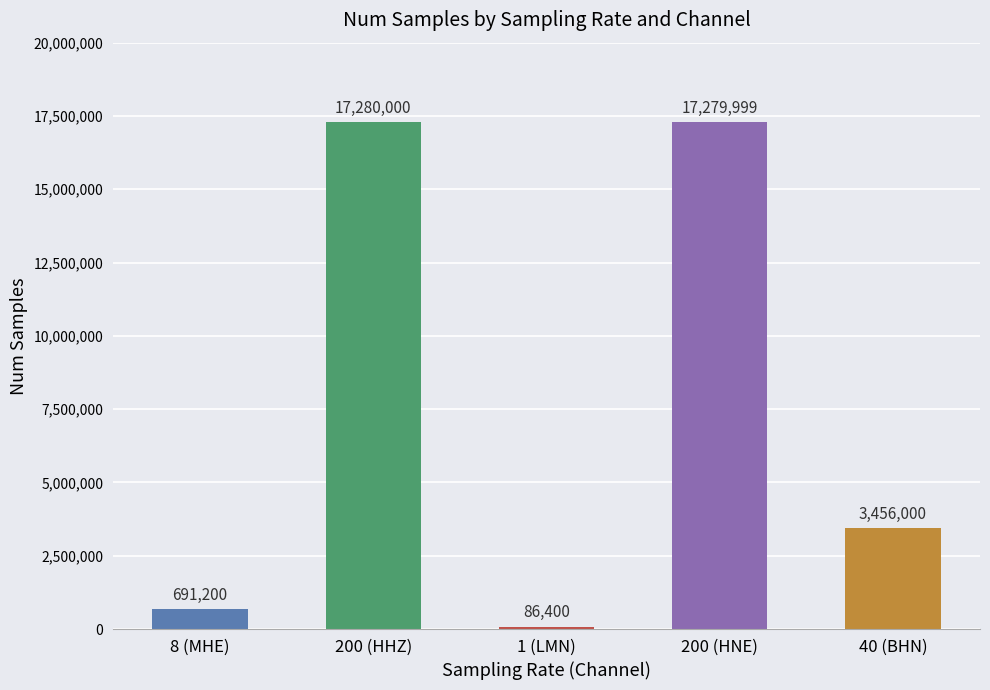

Reading left to right, extract all data points from this chart.

691200	17280000	86400	17279999	3456000